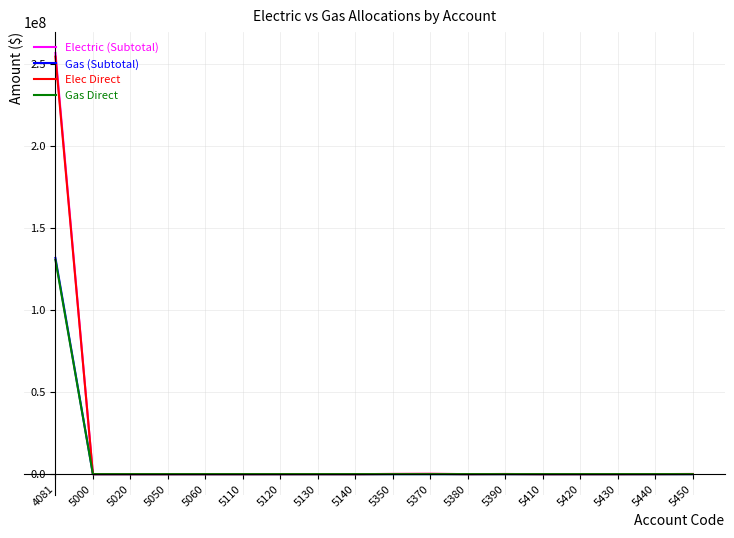

What is the sum of all Electric (Subtotal) values?

257128174.0